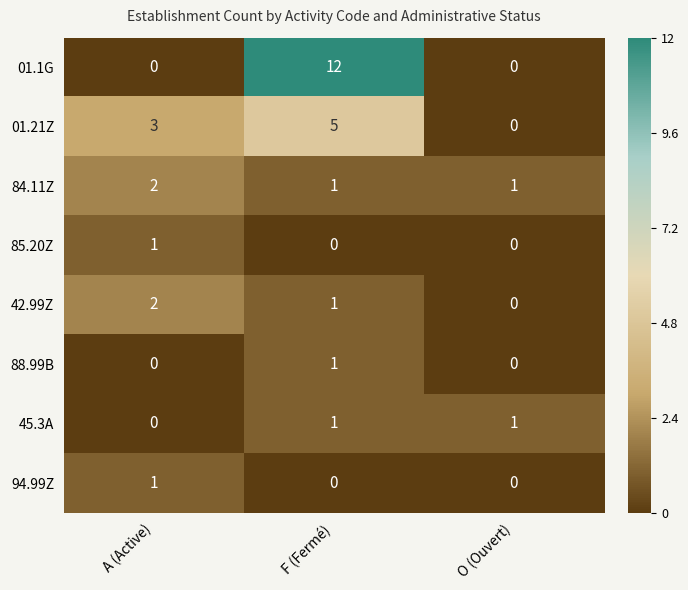

How many 84.11Z values are between 1 and 2?

3